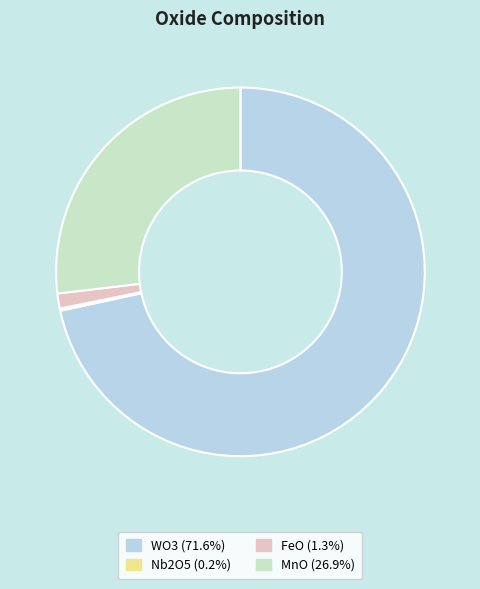

Is there any slice that represents more than half of the pie?

Yes